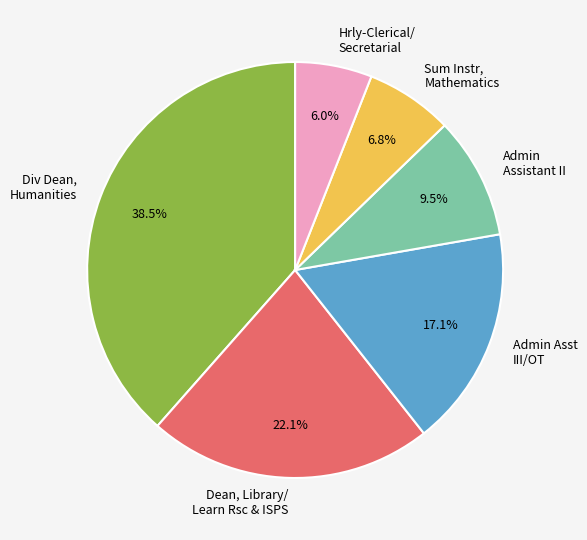

Approximately how many times larger is the value at Sum Instr, Mathematics compared to Hrly-Clerical/ Secretarial?

1.1